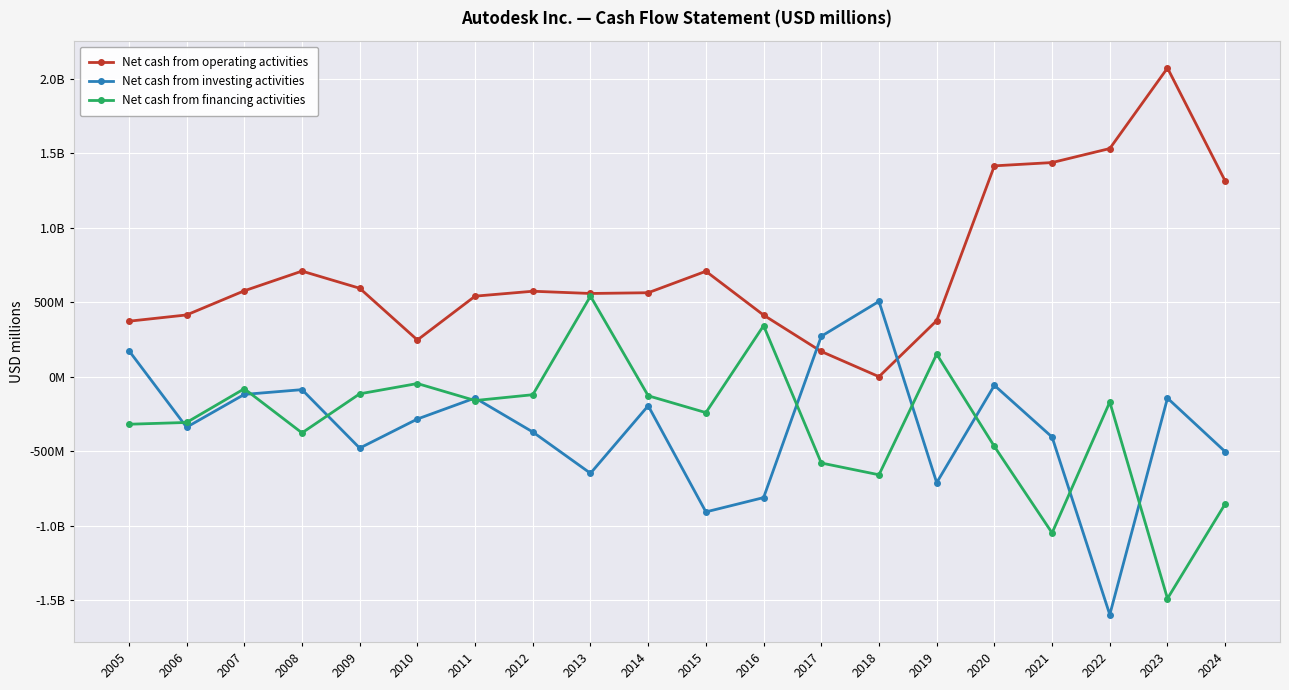

What is the difference between the maximum and second lowest values in the Net cash from operating activities series?

1901